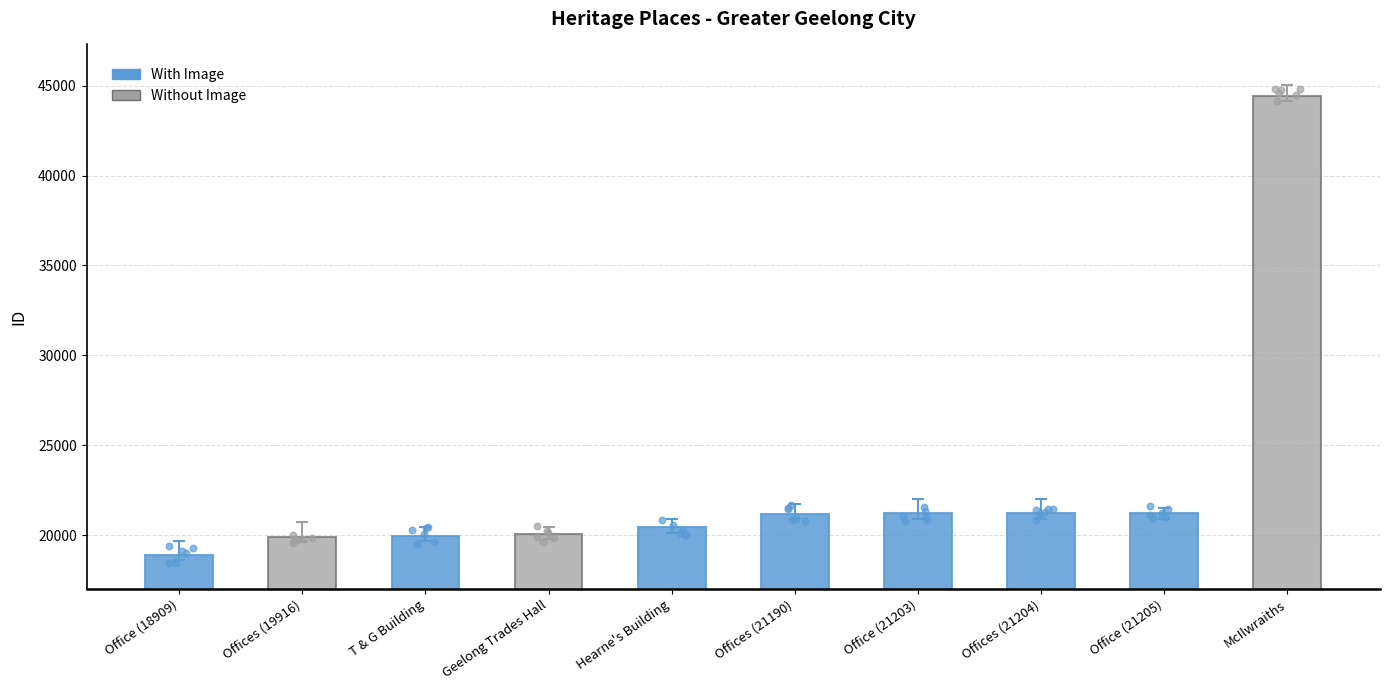

Between Office (21205) and Hearne's Building, which is larger?

Office (21205)